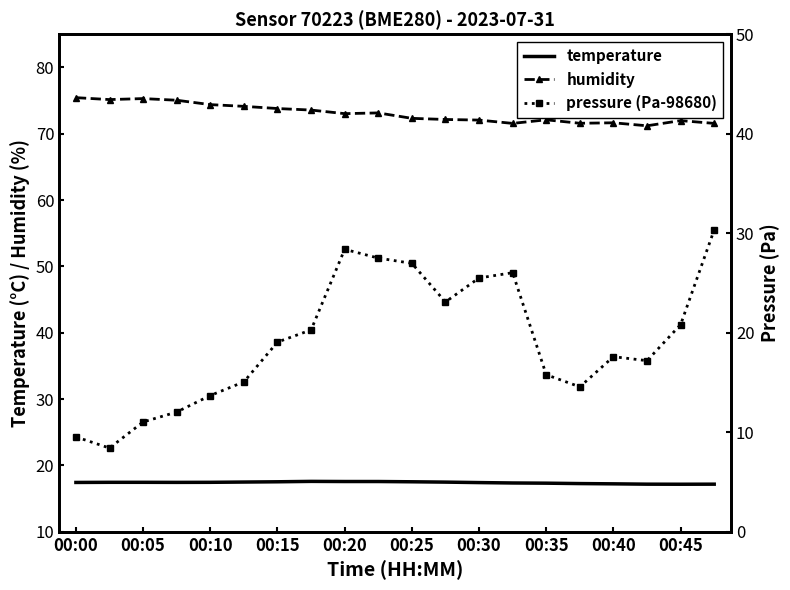

True or false: temperature has a value of 27.0 at 00:35.

False